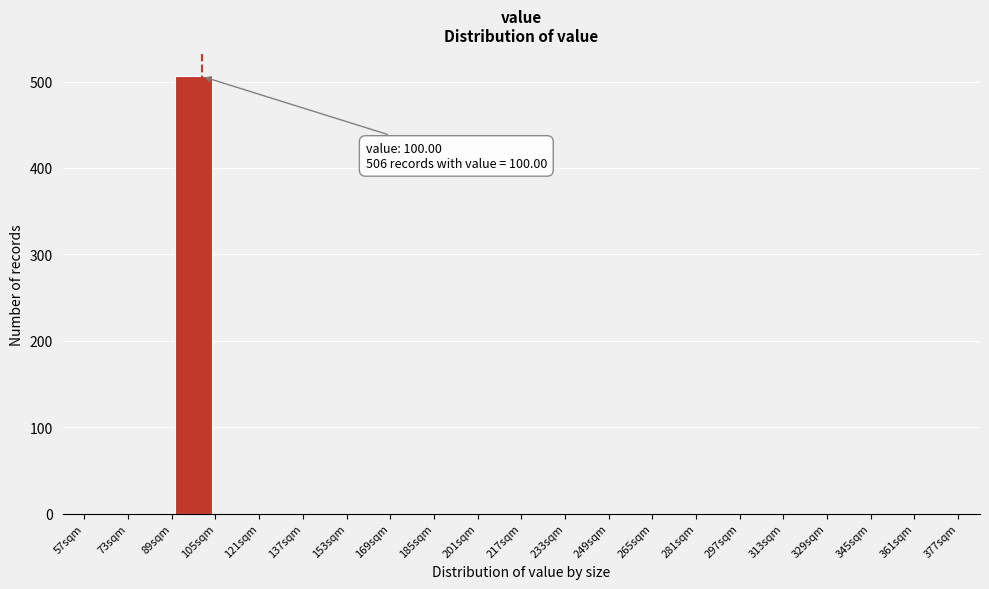

Which range on the x-axis has the tallest bar?

89 to 105